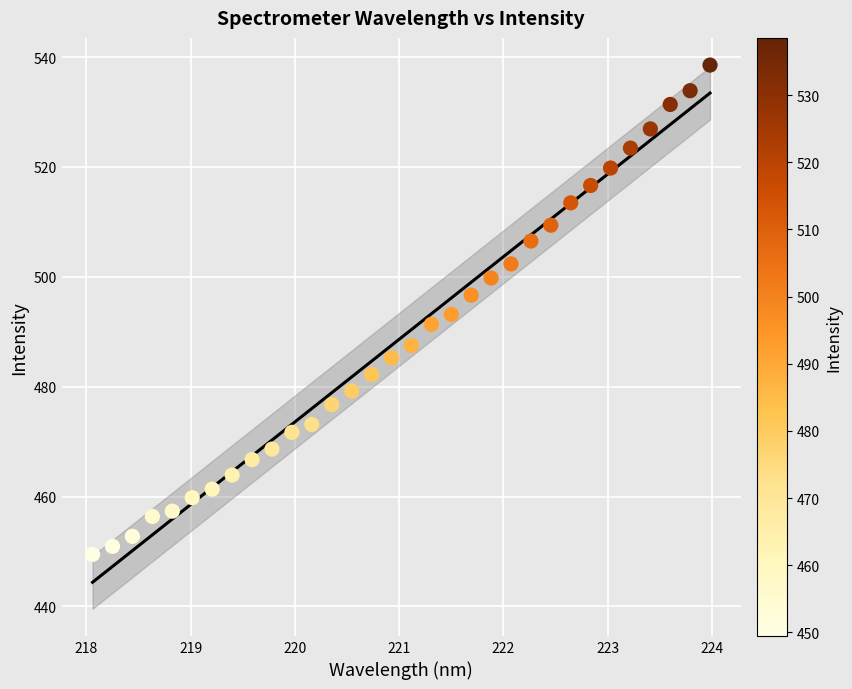

What is the range of X values (max minus min)?

5.9